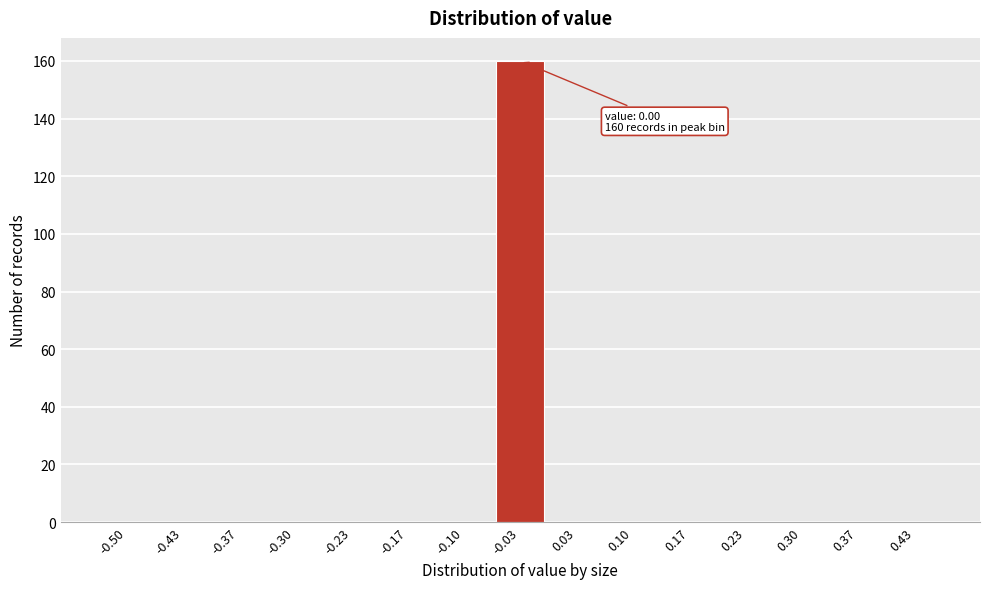

Reading left to right, list all the values displayed in this chart.

-0.50=0	-0.43=0	-0.37=0	-0.30=0	-0.23=0	-0.17=0	-0.10=0	-0.03=160	0.03=0	0.10=0	0.17=0	0.23=0	0.30=0	0.37=0	0.43=0